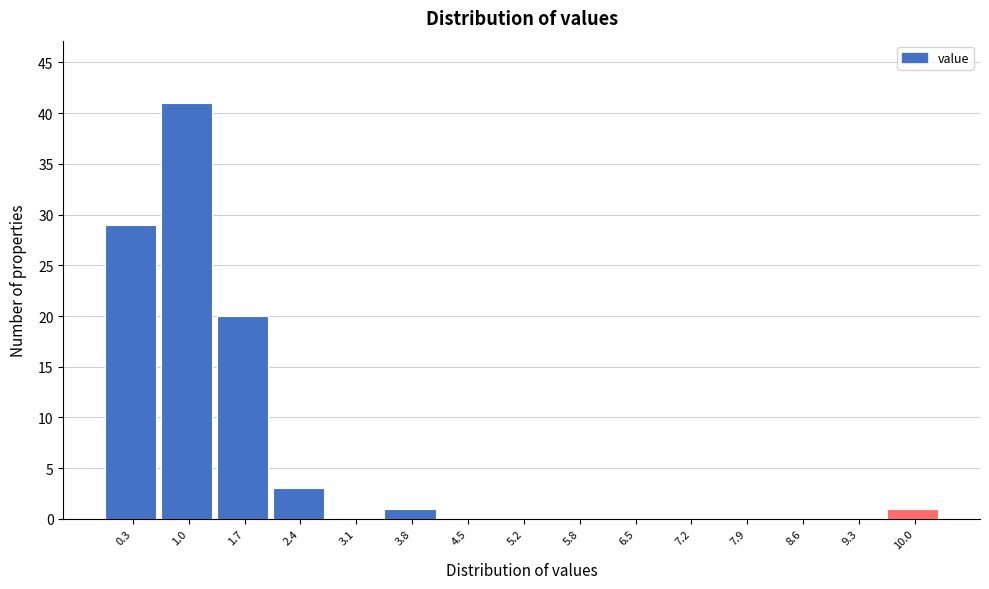

Reading right to left, transcribe all the data shown in this chart.

10.0=1	9.3=0	8.6=0	7.9=0	7.2=0	6.5=0	5.8=0	5.2=0	4.5=0	3.8=1	3.1=0	2.4=3	1.7=20	1.0=41	0.3=29